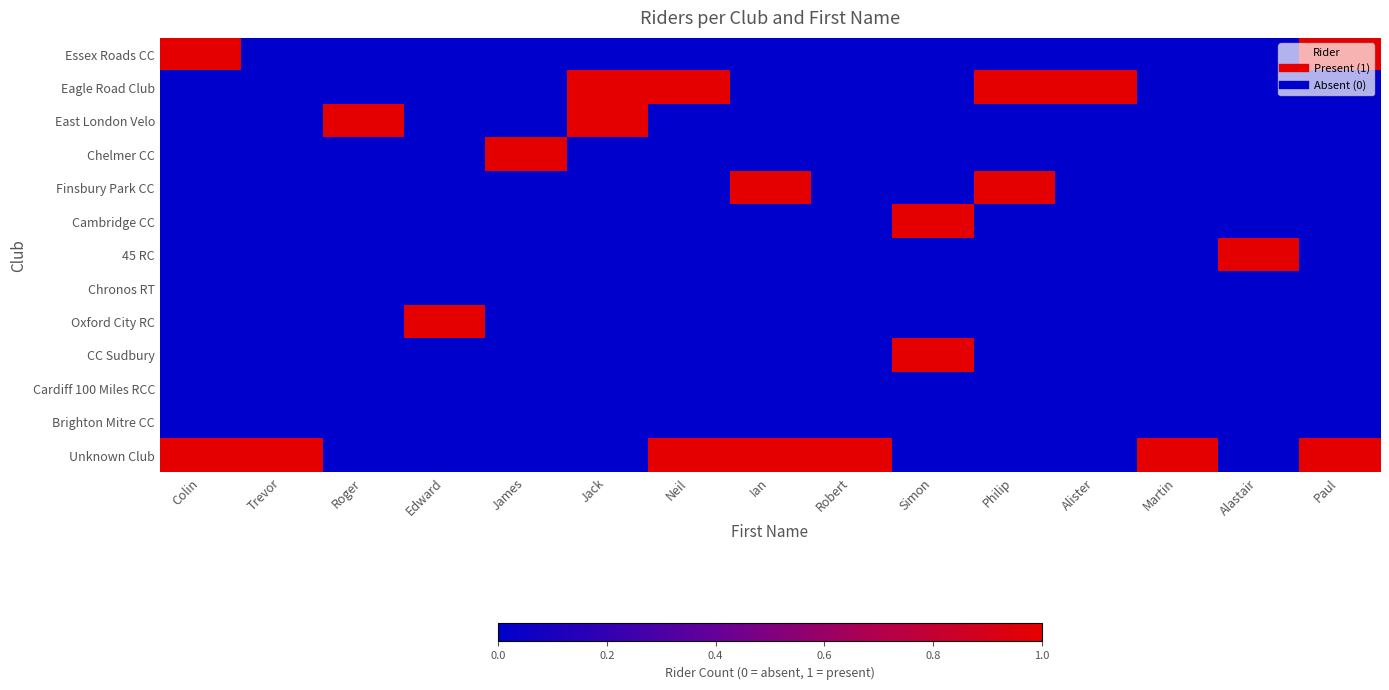

Between Roger and Colin, which is larger?

Colin